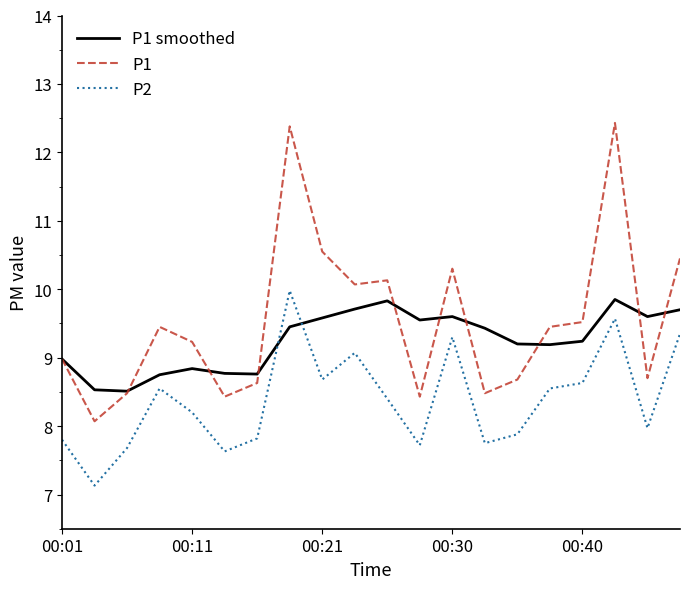

True or false: P1 and P2 intersect in this chart.

False